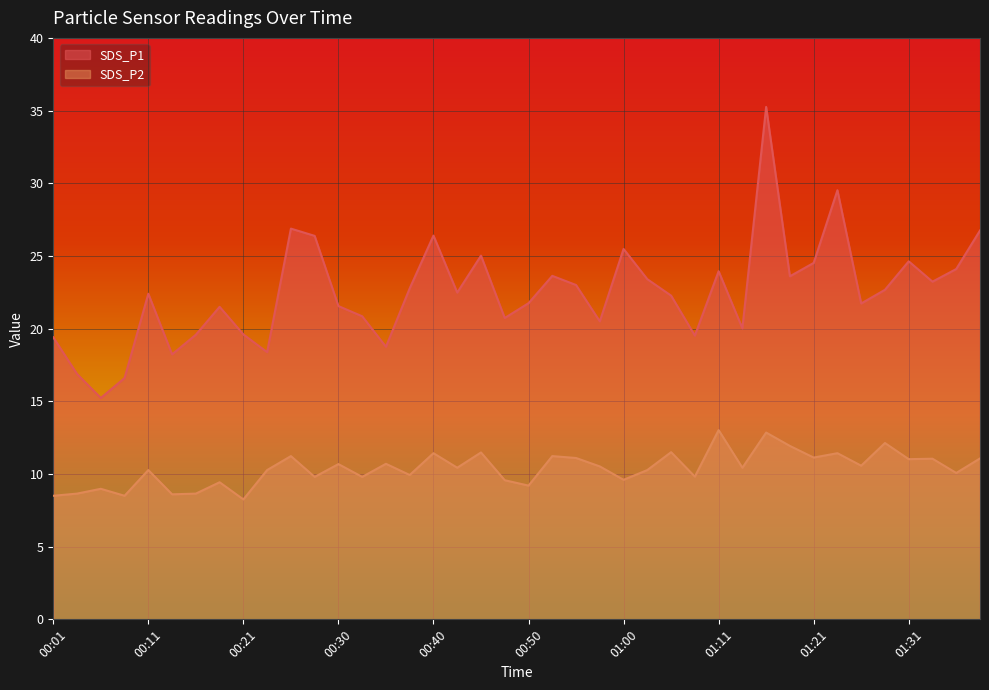

Reading right to left, what are all the values shown in this chart?

SDS_P1: 01:38=26.8	01:36=24.1	01:34=23.2	01:31=24.6	01:29=22.7	01:26=21.7	01:24=29.5	01:21=24.5	01:19=23.6	01:16=35.2	01:13=20.0	01:11=23.9	01:08=19.5	01:05=22.3	01:03=23.4	01:00=25.5	00:58=20.5	00:55=23.0	00:53=23.6	00:50=21.8	00:48=20.7	00:45=25.0	00:43=22.5	00:40=26.4	00:38=22.8	00:35=18.8	00:33=20.9	00:30=21.6	00:28=26.4	00:26=26.9	00:23=18.4	00:21=19.6	00:18=21.5	00:16=19.6	00:13=18.2	00:11=22.4	00:08=16.6	00:06=15.2	00:03=16.9	00:01=19.4
SDS_P2: 01:38=11.1	01:36=10.1	01:34=11.1	01:31=11.0	01:29=12.1	01:26=10.6	01:24=11.4	01:21=11.1	01:19=11.9	01:16=12.8	01:13=10.4	01:11=13.0	01:08=9.8	01:05=11.5	01:03=10.3	01:00=9.6	00:58=10.5	00:55=11.1	00:53=11.2	00:50=9.2	00:48=9.6	00:45=11.5	00:43=10.4	00:40=11.4	00:38=9.9	00:35=10.7	00:33=9.8	00:30=10.7	00:28=9.8	00:26=11.2	00:23=10.3	00:21=8.2	00:18=9.4	00:16=8.7	00:13=8.6	00:11=10.3	00:08=8.5	00:06=9.0	00:03=8.7	00:01=8.5